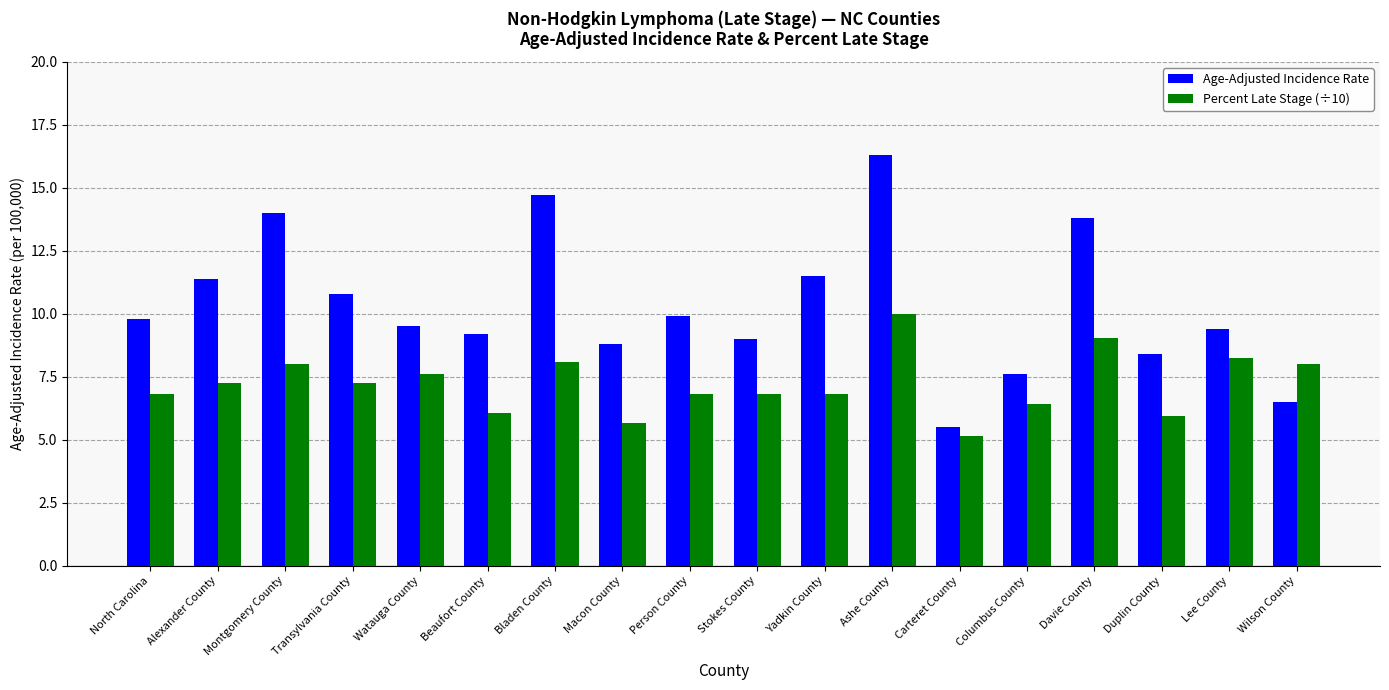

What is the sum of all Percent Late Stage (÷10) values?

130.0